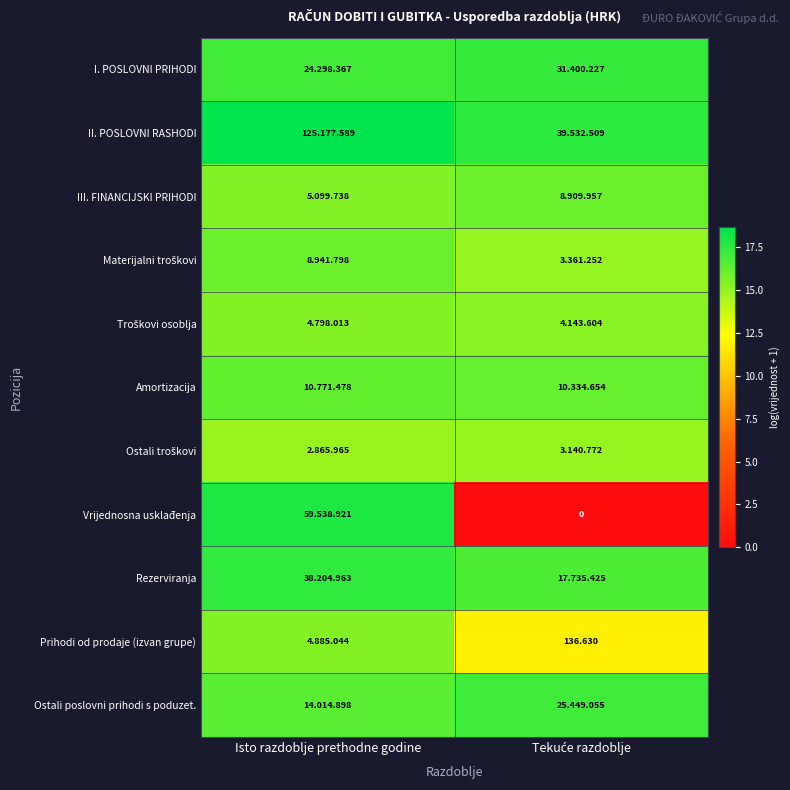

At how many categories does at least one series exceed 7?

2